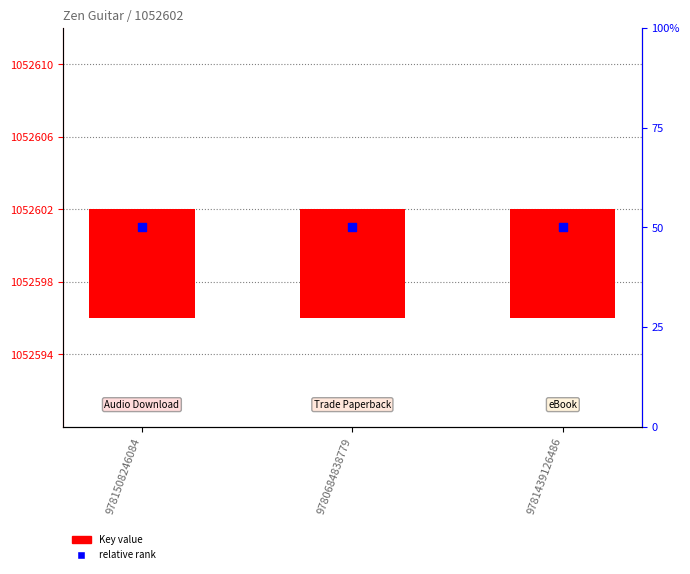

At which category is the sum across all series the highest?

9781508246084